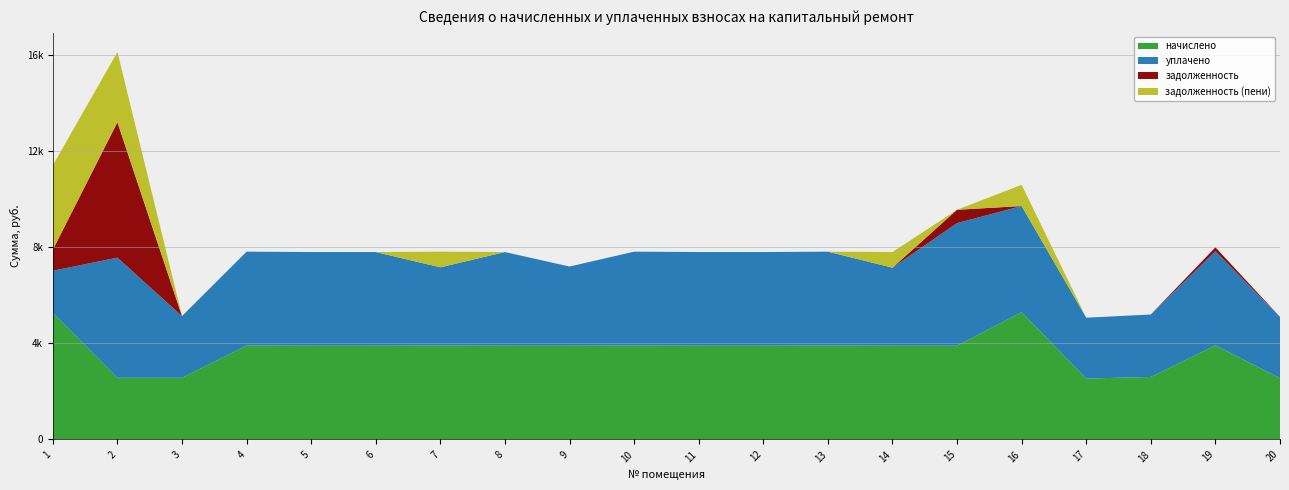

Reading right to left, extract all data points from this chart.

начислено: 20=2550.2	19=3916.6	18=2599.9	17=2533.7	16=5299.2	15=3899.9	14=3899.9	13=3908.2	12=3899.9	11=3899.9	10=3908.2	9=3899.9	8=3899.9	7=3908.2	6=3899.9	5=3899.9	4=3908.2	3=2566.8	2=2566.8	1=5266.1
уплачено: 20=2550.2	19=3916.6	18=2599.9	17=2533.7	16=4416.0	15=5105.6	14=3249.9	13=3908.2	12=3899.9	11=3899.9	10=3908.2	9=3297.0	8=3899.9	7=3256.8	6=3899.9	5=3899.9	4=3908.2	3=2566.8	2=5000.0	1=1755.4
задолженность: 20=0.0	19=163.0	18=0.0	17=0.0	16=0.0	15=555.7	14=0.0	13=0.0	12=0.0	11=0.0	10=0.0	9=0.0	8=0.0	7=0.0	6=0.0	5=0.0	4=0.0	3=0.0	2=5639.2	1=877.7
задолженность (пени): 20=0.0	19=0.0	18=0.0	17=0.0	16=883.2	15=0.0	14=650.0	13=0.0	12=0.0	11=0.0	10=0.0	9=0.0	8=0.0	7=651.4	6=0.0	5=0.0	4=0.0	3=0.0	2=2922.6	1=3510.7